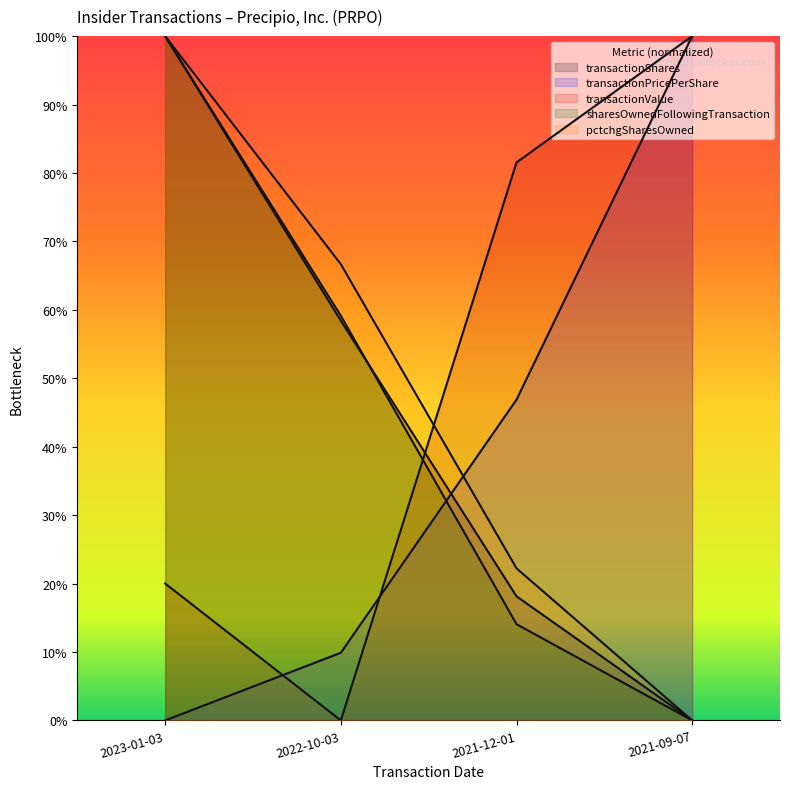

Between 2021-12-01 and 2022-10-03, which series saw the biggest shift?

transactionPricePerShare